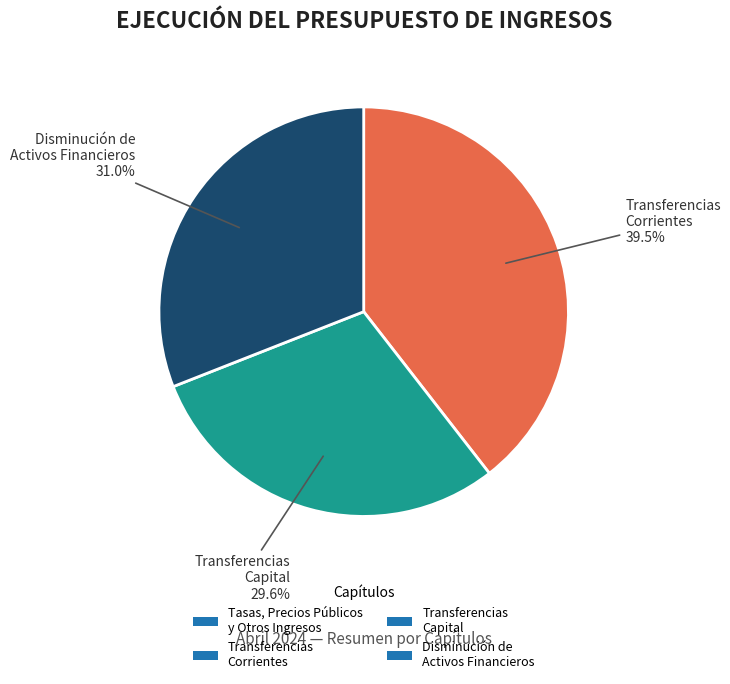

Does any single category account for the majority?

No